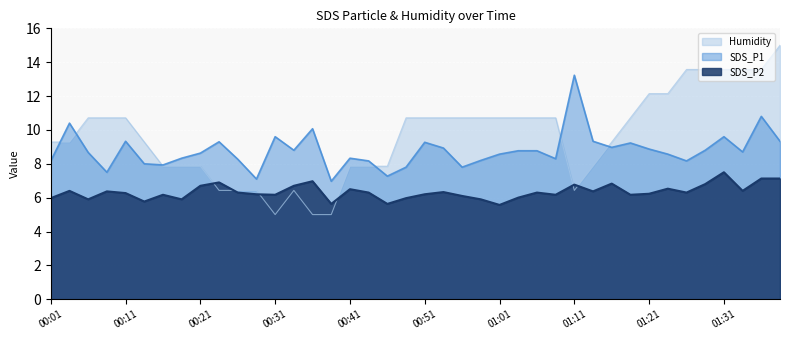

Where is the first local minimum for SDS_P1?

00:09